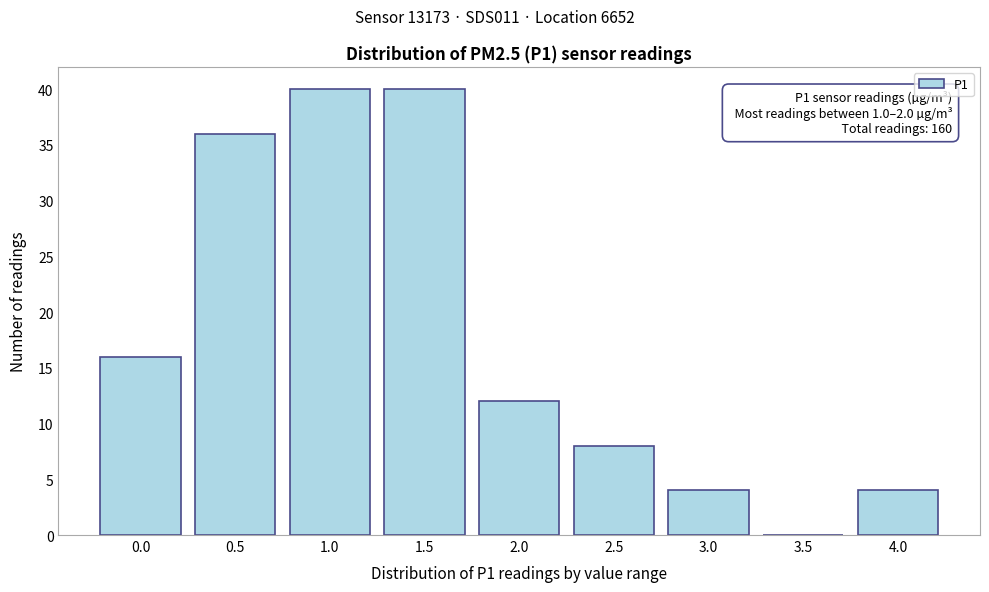

Reading left to right, transcribe all the data shown in this chart.

0.0=16	0.5=36	1.0=40	1.5=40	2.0=12	2.5=8	3.0=4	3.5=0	4.0=4